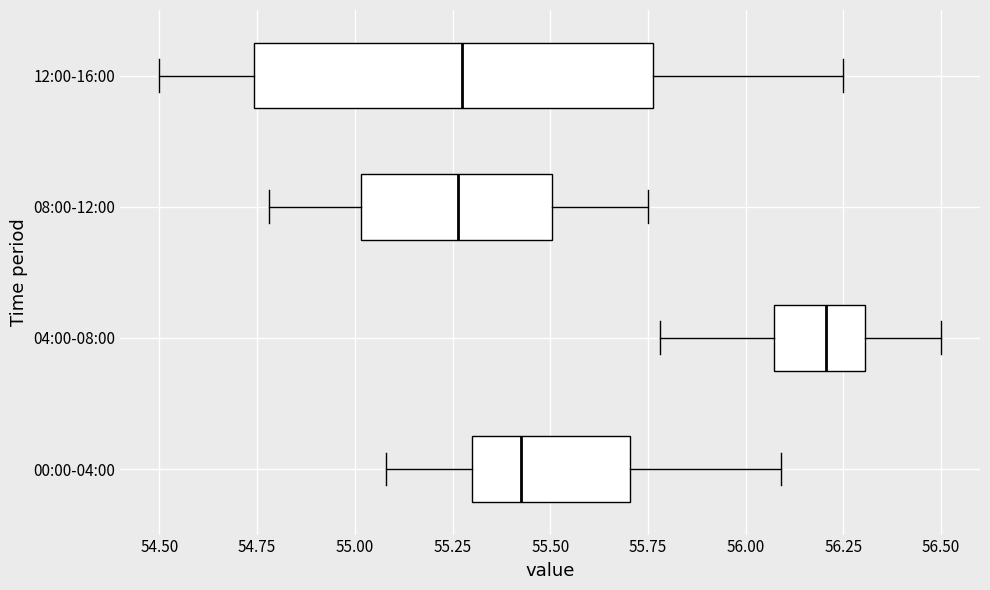

Reading bottom to top, read every box against the x-axis: the position of its median line, the range the box covers, and the ends of its whiskers. The values are not printed on the chart, so give them approximately, as read against the axis.

00:00-04:00: median 55.45, box 55.30 to 55.70, whiskers 55.10 to 56.10
04:00-08:00: median 56.20, box 56.05 to 56.30, whiskers 55.80 to 56.50
08:00-12:00: median 55.25, box 55.00 to 55.50, whiskers 54.80 to 55.75
12:00-16:00: median 55.30, box 54.75 to 55.75, whiskers 54.50 to 56.25